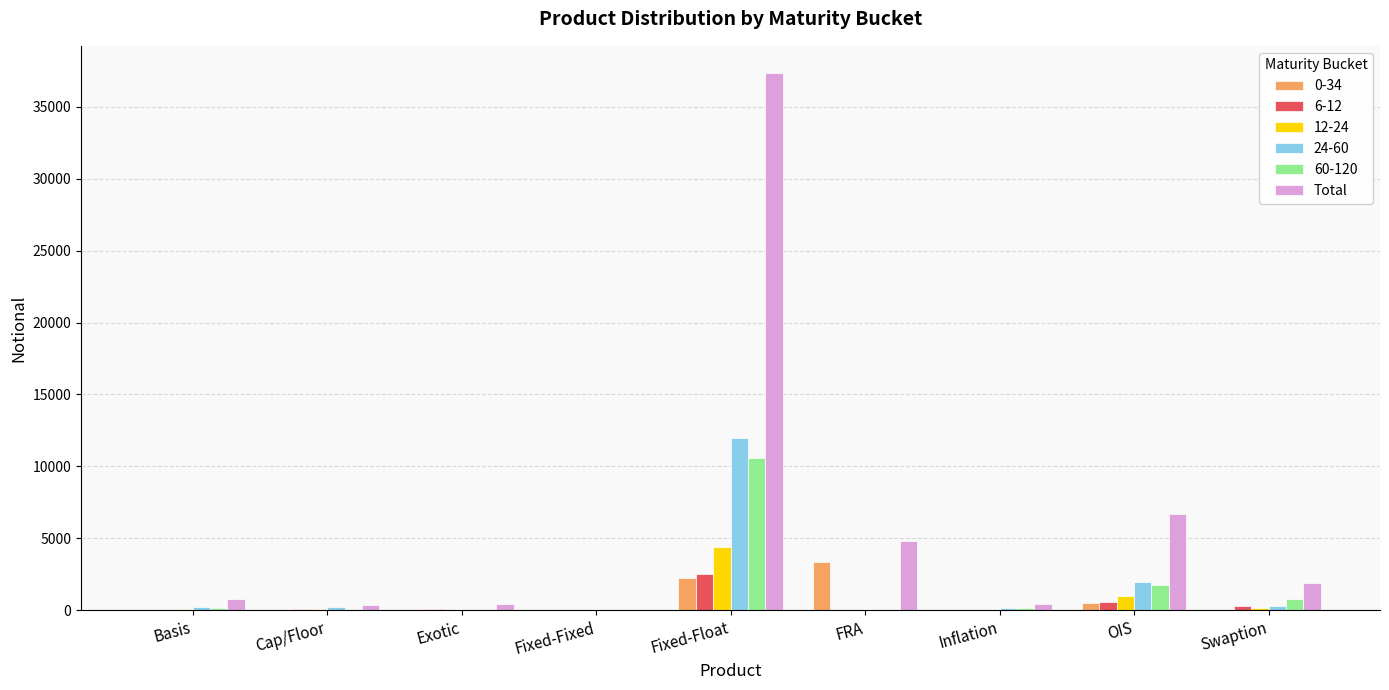

The 0-34 series shows 2242 at Fixed-Float. True or false?

True